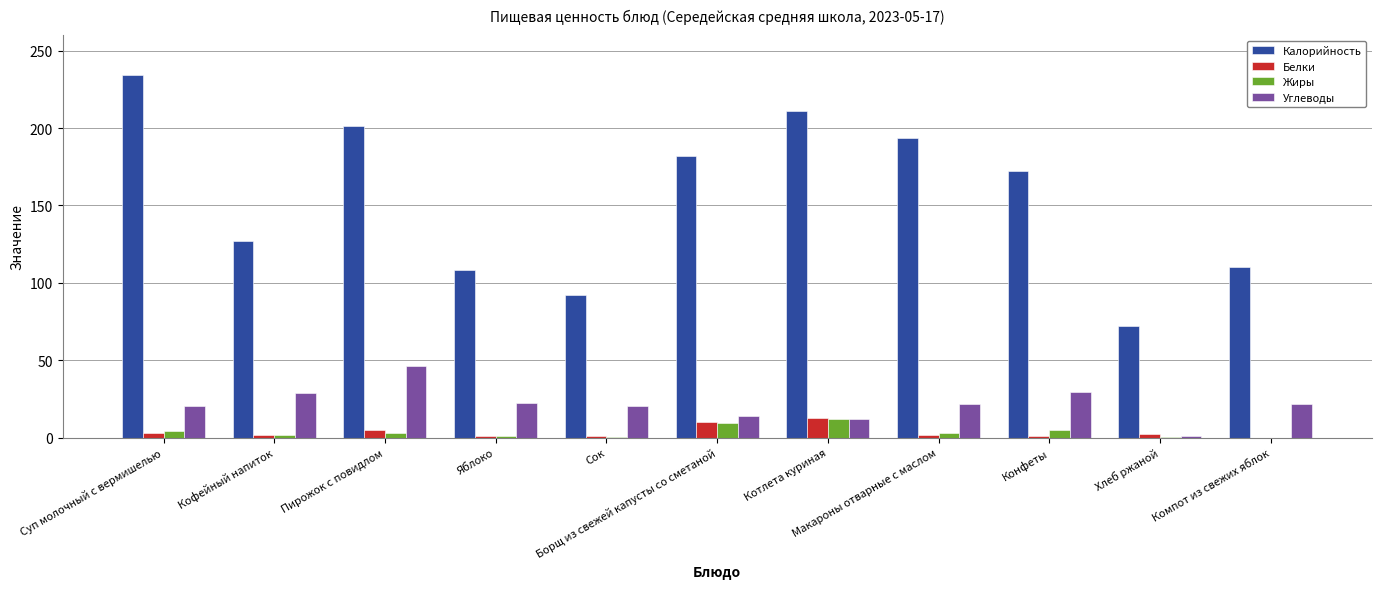

What is the sum of all Жиры values?

40.0